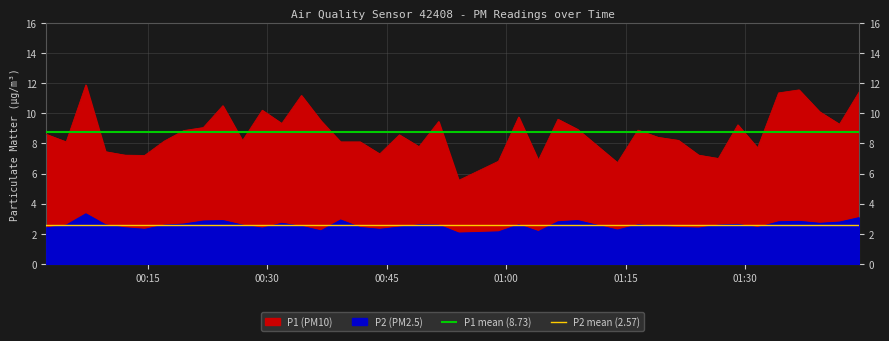

What is the value of the P1 mean (8.73) point at the 1st from the left?

8.7